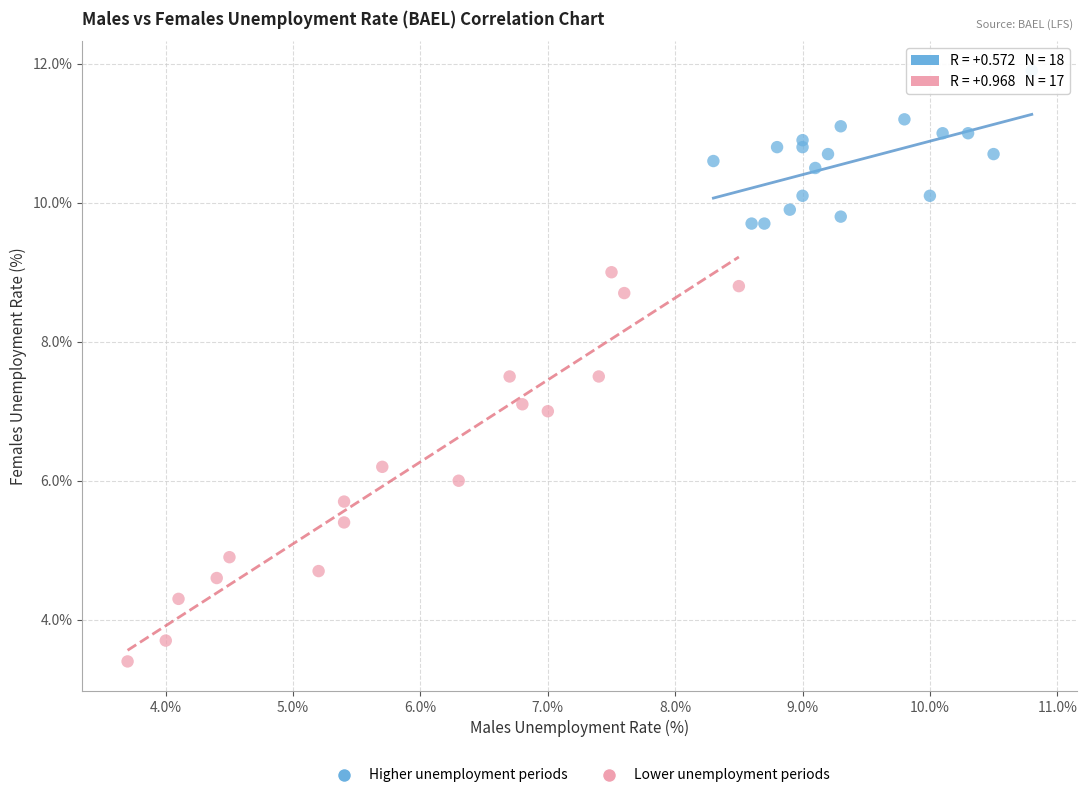

Which series reaches the minimum Y coordinate?

Lower unemployment periods